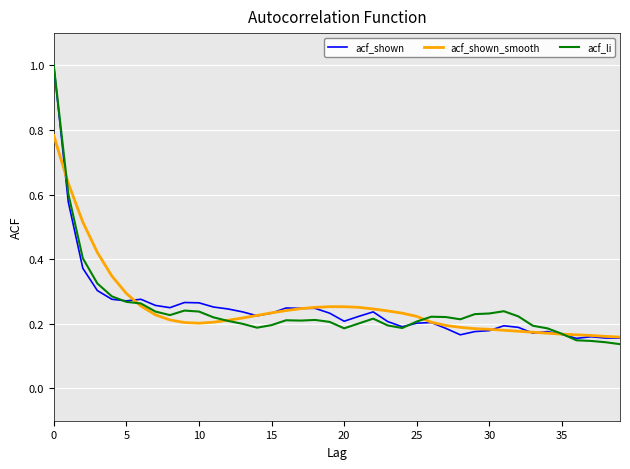

What is the greatest value displayed?

1.0